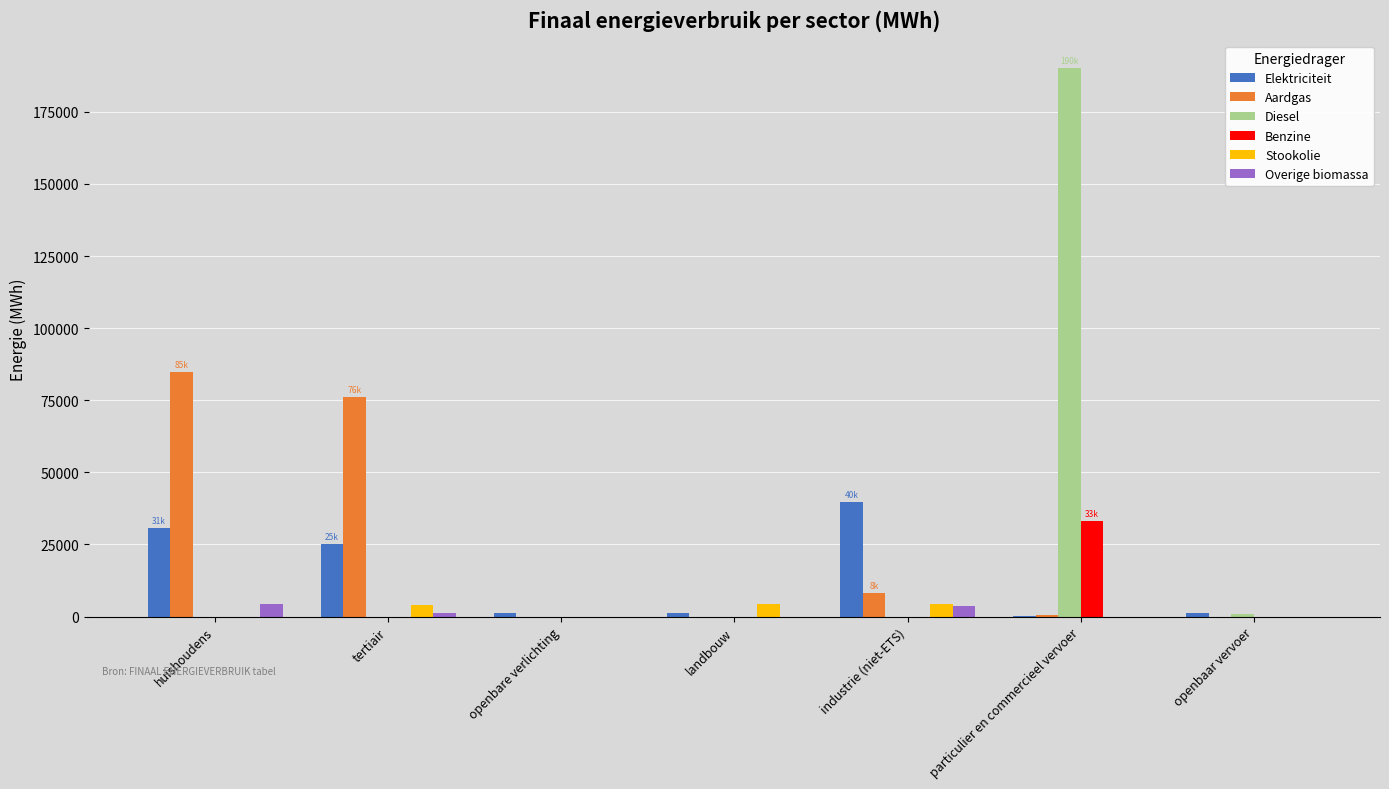

At which category is the sum across all series the highest?

particulier en commercieel vervoer